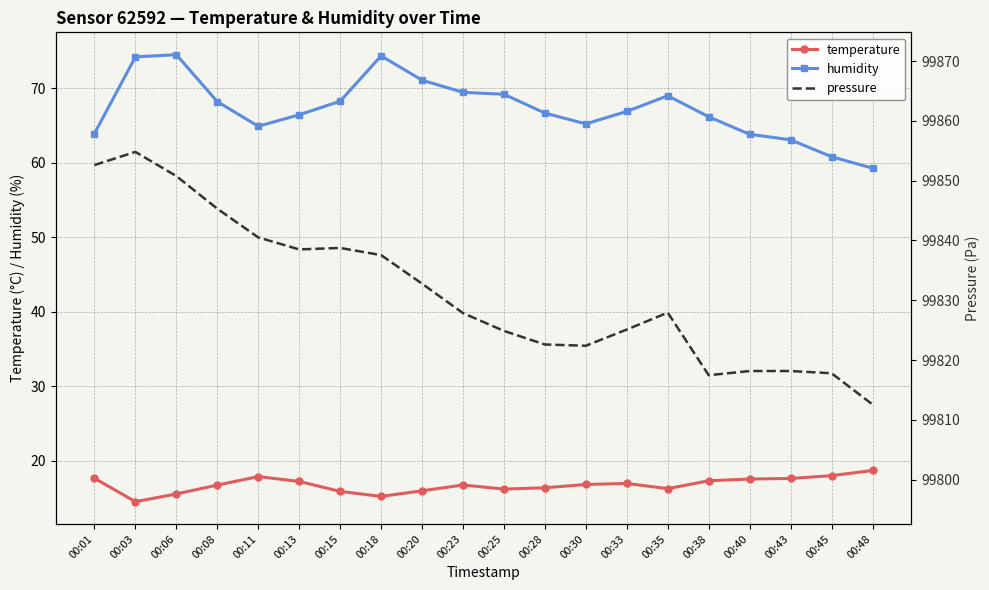

What is the minimum value shown in the chart?

14.5